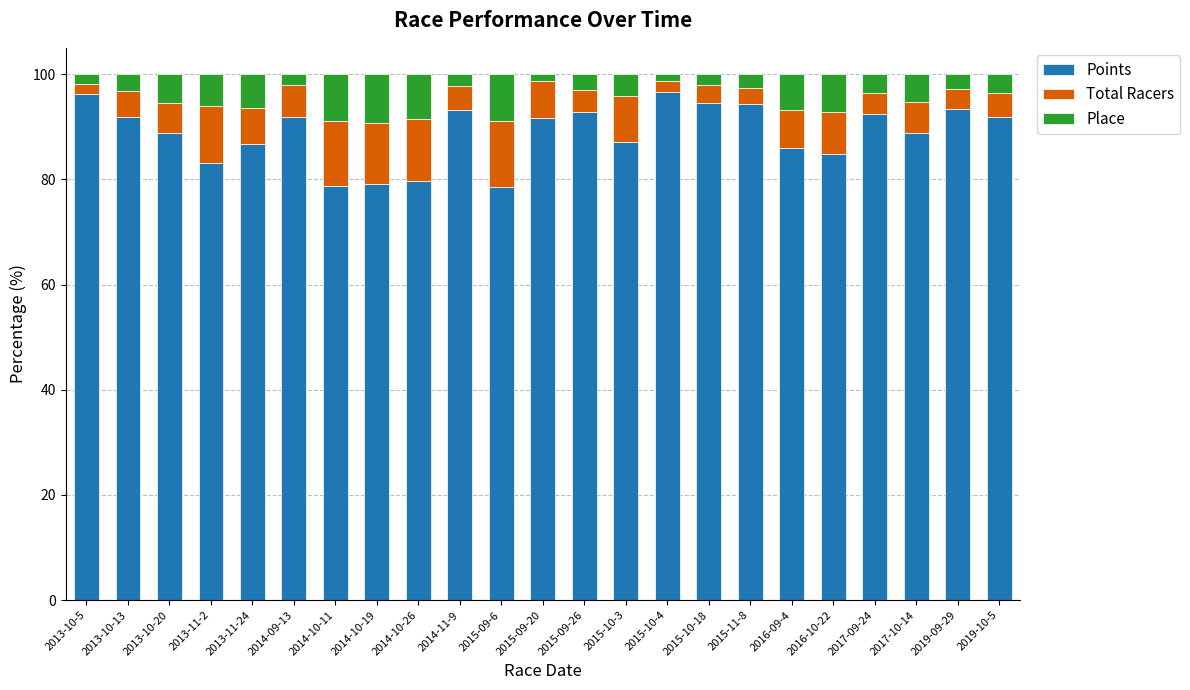

What is the sum of all Points values?

2041.9